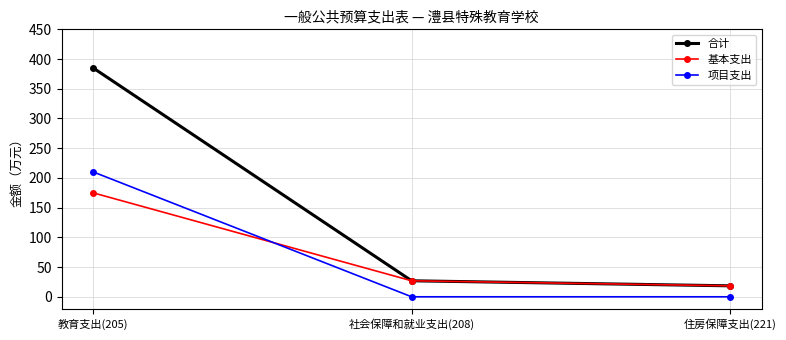

What is the difference between the highest and lowest values at 教育支出(205)?

210.0